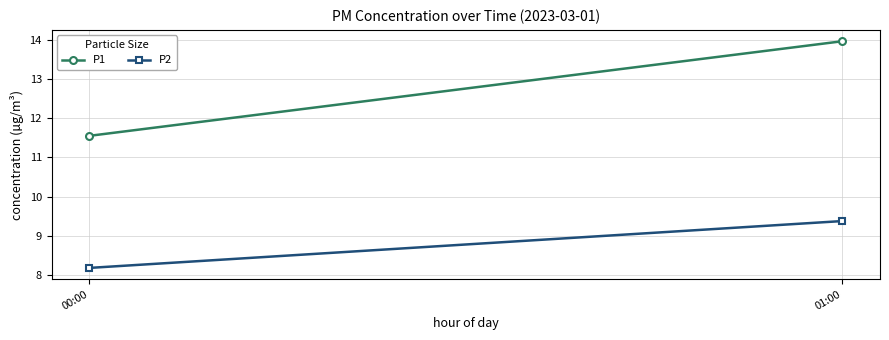

What is the total value across all series at 00:00?

19.7